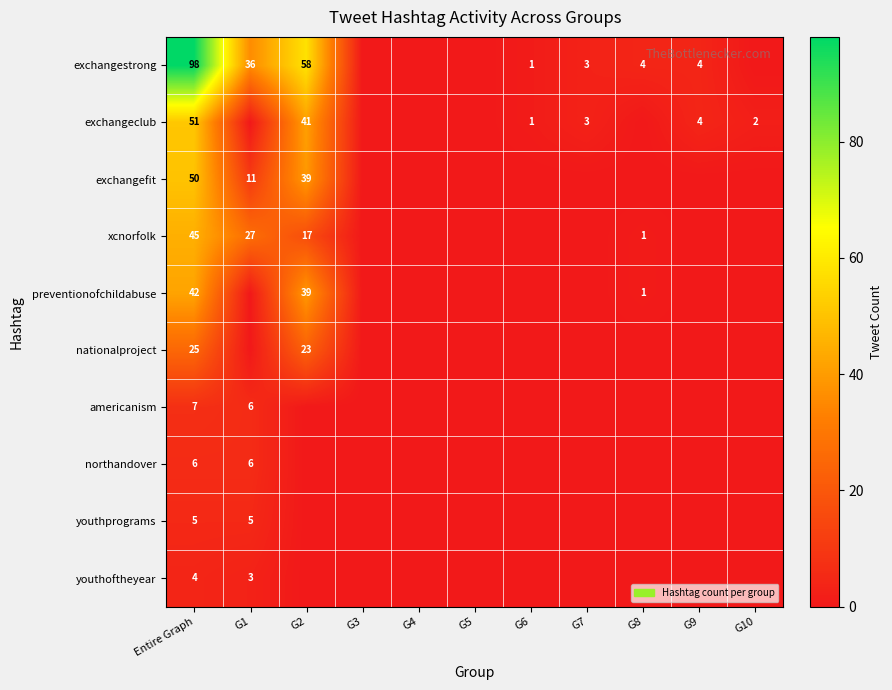

Count the number of categories in the chart.

11